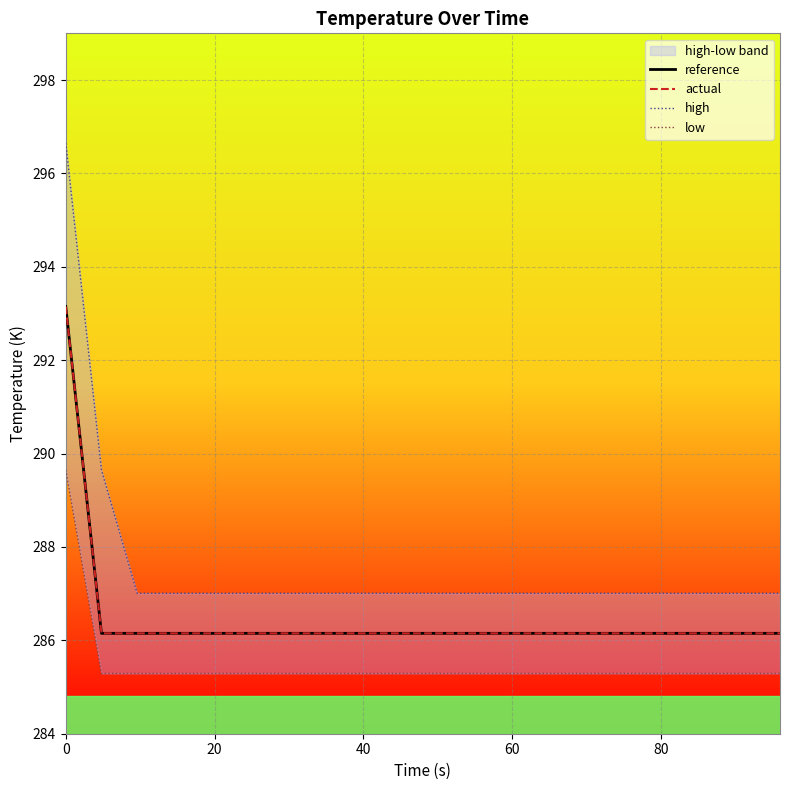

What is the difference between the maximum and minimum values in the low series?

4.4